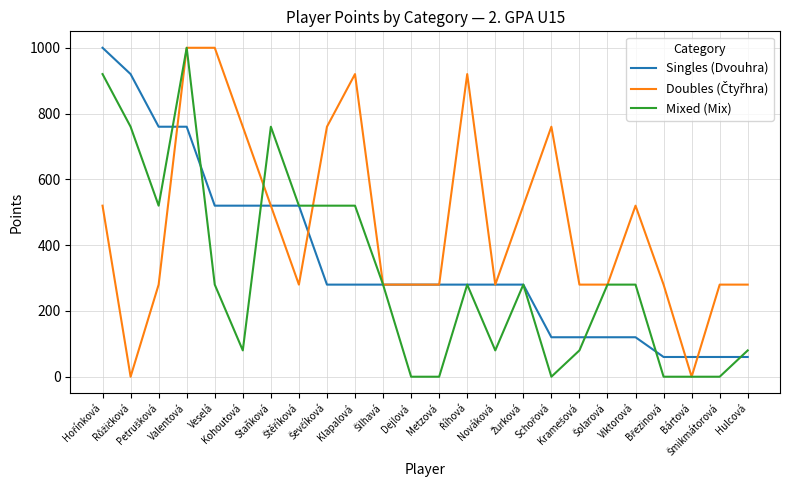

What is the maximum value shown in the chart?

1000